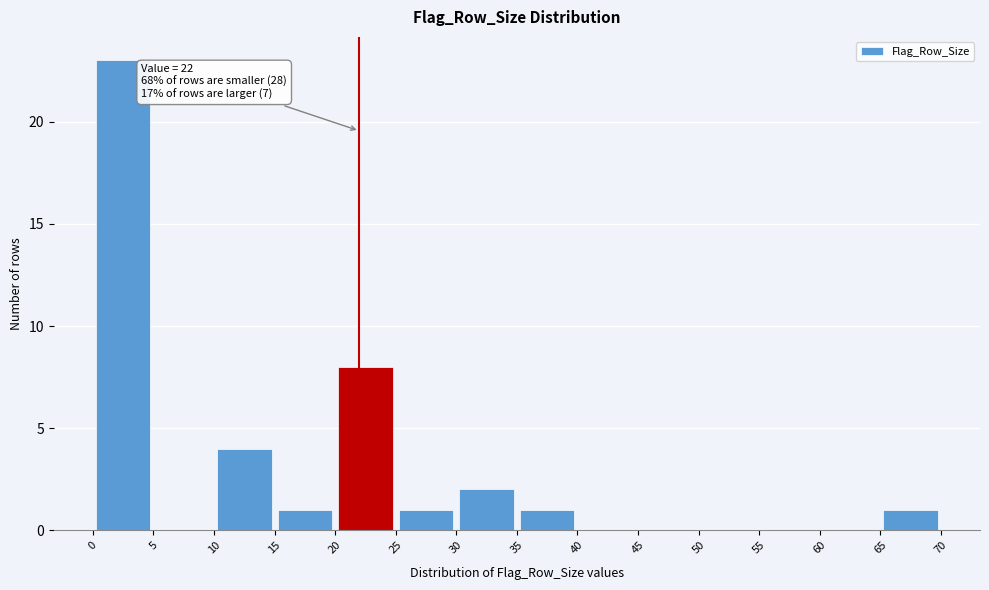

Which range on the x-axis has the tallest bar?

0 to 5